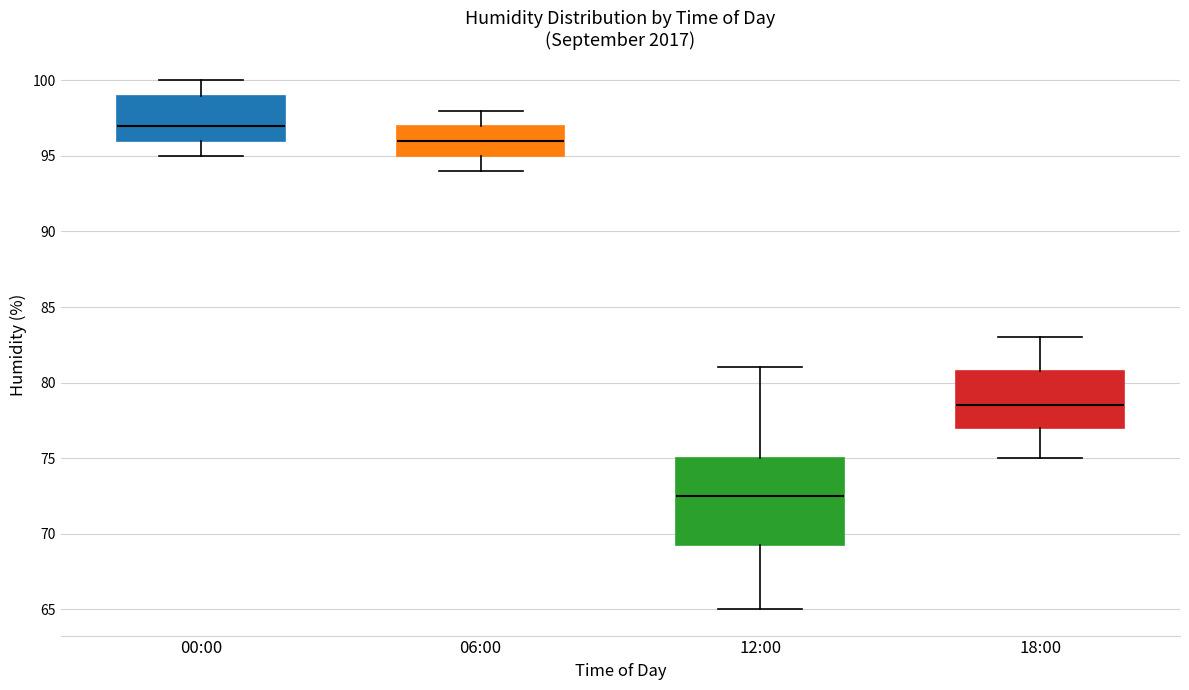

Where is the lower edge of the box for 06:00 on the y-axis? The values are not printed on the chart, so give them approximately, as read against the axis.

95.0